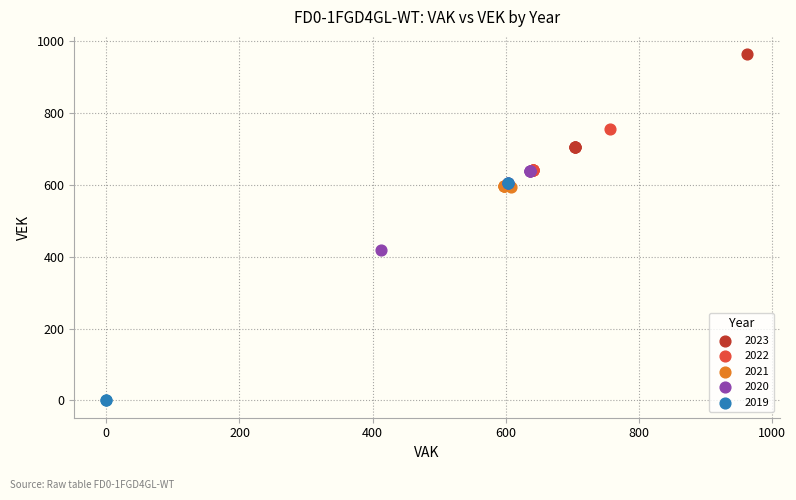

Which series contains the highest Y value?

2023